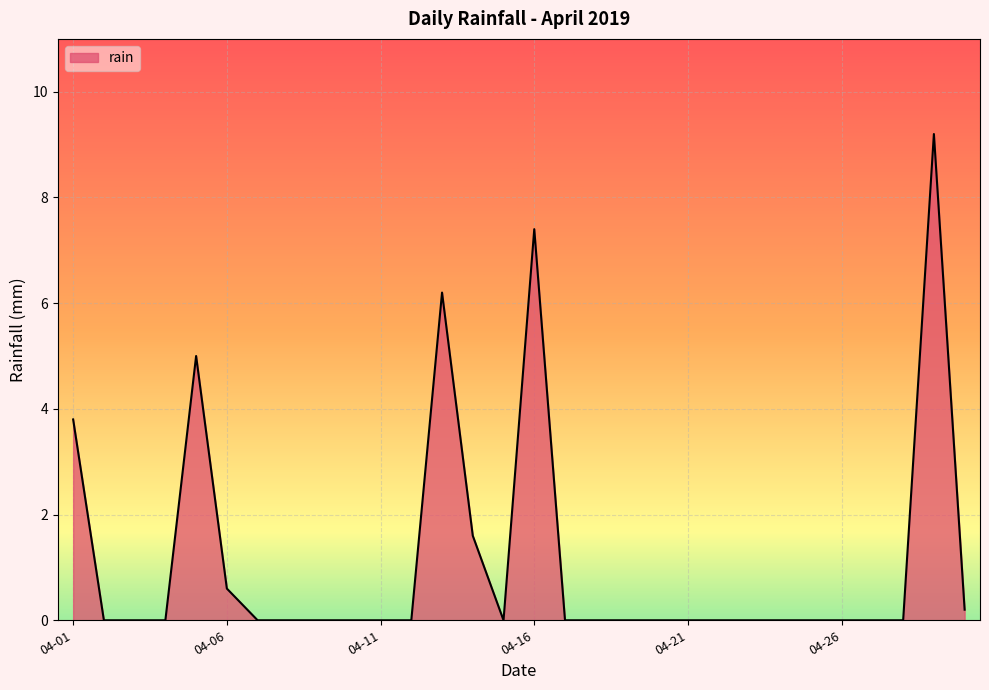

What is the greatest value displayed?

9.2